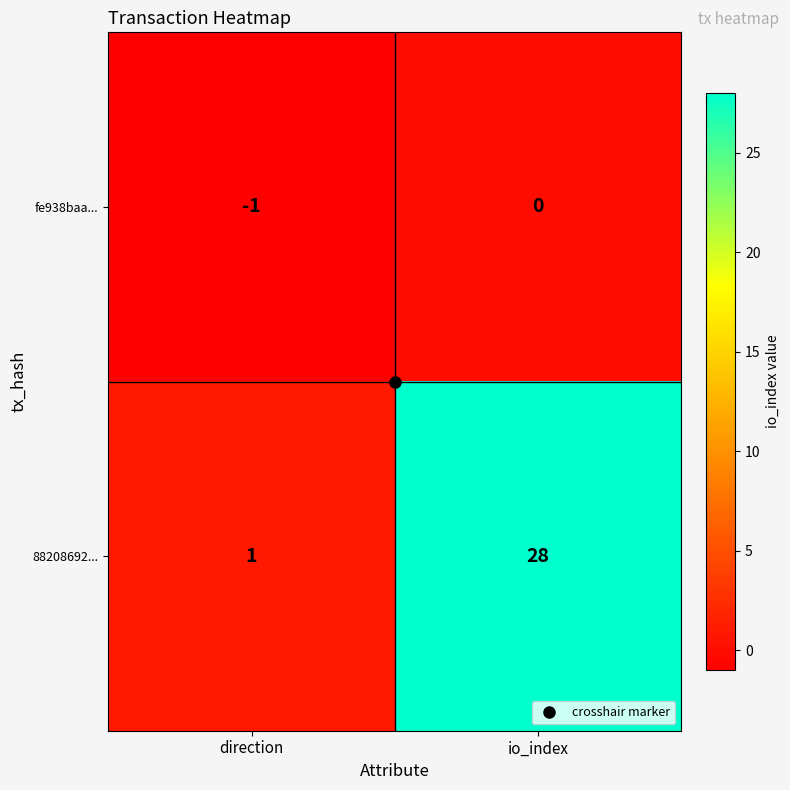

List the series in order of their overall mean, highest first.

88208692..., fe938baa...